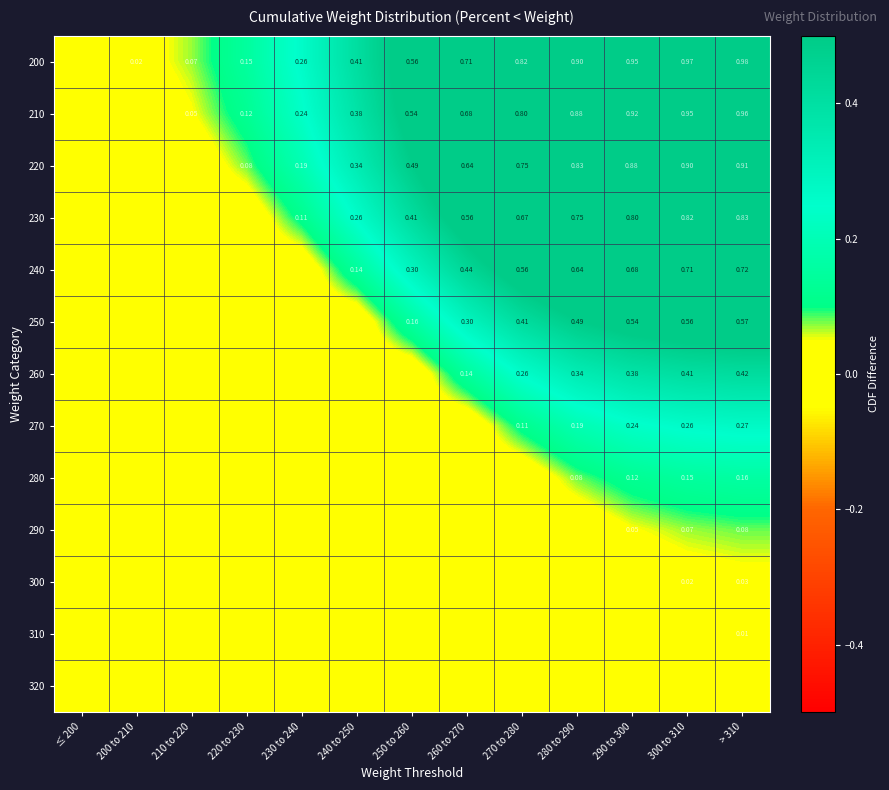

How many categories are shown in the chart?

13